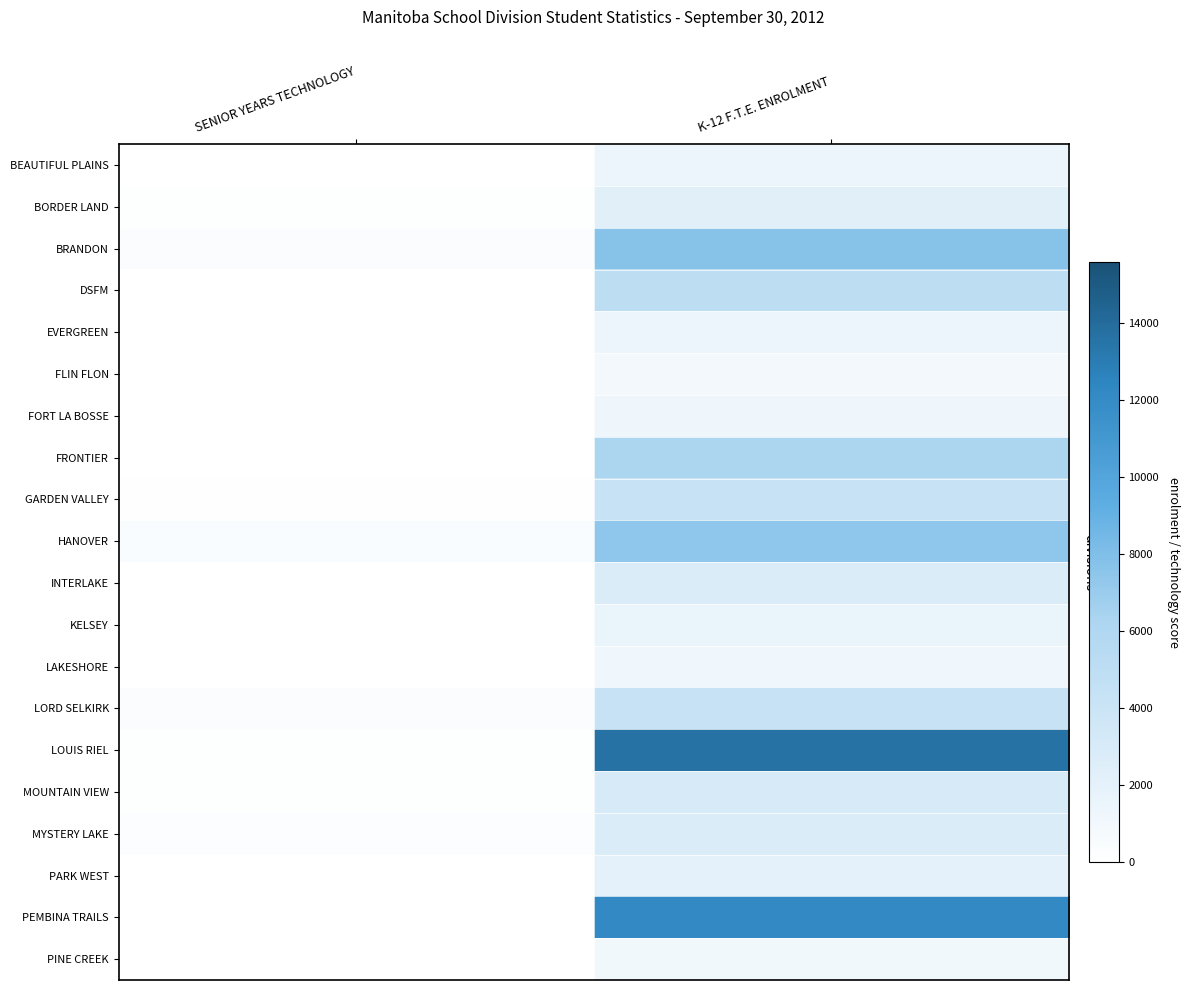

Reading left to right, list all the values displayed in this chart.

BEAUTIFUL PLAINS: SENIOR YEARS TECHNOLOGY=0.0	K-12 F.T.E. ENROLMENT=1479.0
BORDER LAND: SENIOR YEARS TECHNOLOGY=141.3	K-12 F.T.E. ENROLMENT=2309.8
BRANDON: SENIOR YEARS TECHNOLOGY=406.0	K-12 F.T.E. ENROLMENT=7728.0
DSFM: SENIOR YEARS TECHNOLOGY=0.0	K-12 F.T.E. ENROLMENT=5040.0
EVERGREEN: SENIOR YEARS TECHNOLOGY=0.0	K-12 F.T.E. ENROLMENT=1494.0
FLIN FLON: SENIOR YEARS TECHNOLOGY=12.0	K-12 F.T.E. ENROLMENT=989.5
FORT LA BOSSE: SENIOR YEARS TECHNOLOGY=30.0	K-12 F.T.E. ENROLMENT=1285.5
FRONTIER: SENIOR YEARS TECHNOLOGY=0.0	K-12 F.T.E. ENROLMENT=6323.5
GARDEN VALLEY: SENIOR YEARS TECHNOLOGY=75.0	K-12 F.T.E. ENROLMENT=4213.0
HANOVER: SENIOR YEARS TECHNOLOGY=467.8	K-12 F.T.E. ENROLMENT=7425.0
INTERLAKE: SENIOR YEARS TECHNOLOGY=0.0	K-12 F.T.E. ENROLMENT=2790.0
KELSEY: SENIOR YEARS TECHNOLOGY=0.0	K-12 F.T.E. ENROLMENT=1614.5
LAKESHORE: SENIOR YEARS TECHNOLOGY=24.0	K-12 F.T.E. ENROLMENT=1195.5
LORD SELKIRK: SENIOR YEARS TECHNOLOGY=358.0	K-12 F.T.E. ENROLMENT=4272.0
LOUIS RIEL: SENIOR YEARS TECHNOLOGY=154.0	K-12 F.T.E. ENROLMENT=13592.0
MOUNTAIN VIEW: SENIOR YEARS TECHNOLOGY=142.5	K-12 F.T.E. ENROLMENT=2989.0
MYSTERY LAKE: SENIOR YEARS TECHNOLOGY=215.0	K-12 F.T.E. ENROLMENT=2798.0
PARK WEST: SENIOR YEARS TECHNOLOGY=0.0	K-12 F.T.E. ENROLMENT=1955.0
PEMBINA TRAILS: SENIOR YEARS TECHNOLOGY=0.0	K-12 F.T.E. ENROLMENT=12144.0
PINE CREEK: SENIOR YEARS TECHNOLOGY=0.0	K-12 F.T.E. ENROLMENT=1073.5